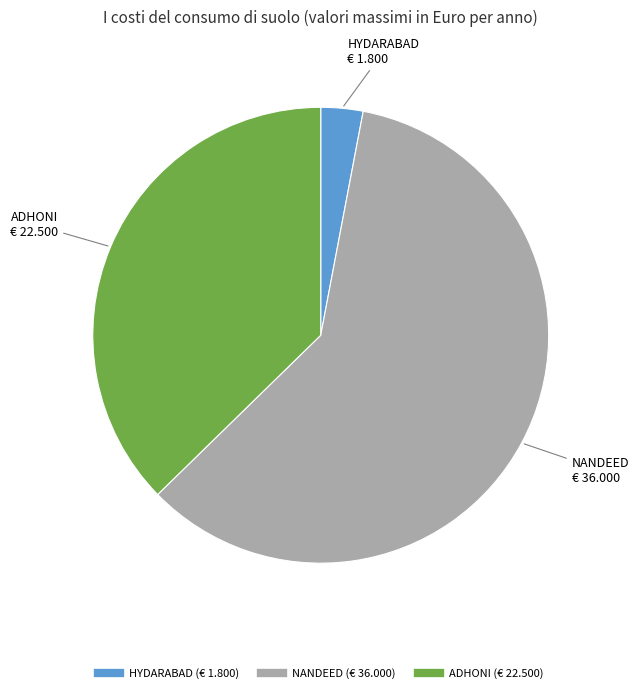

Combined, do ADHONI and NANDEED account for over 50%?

Yes